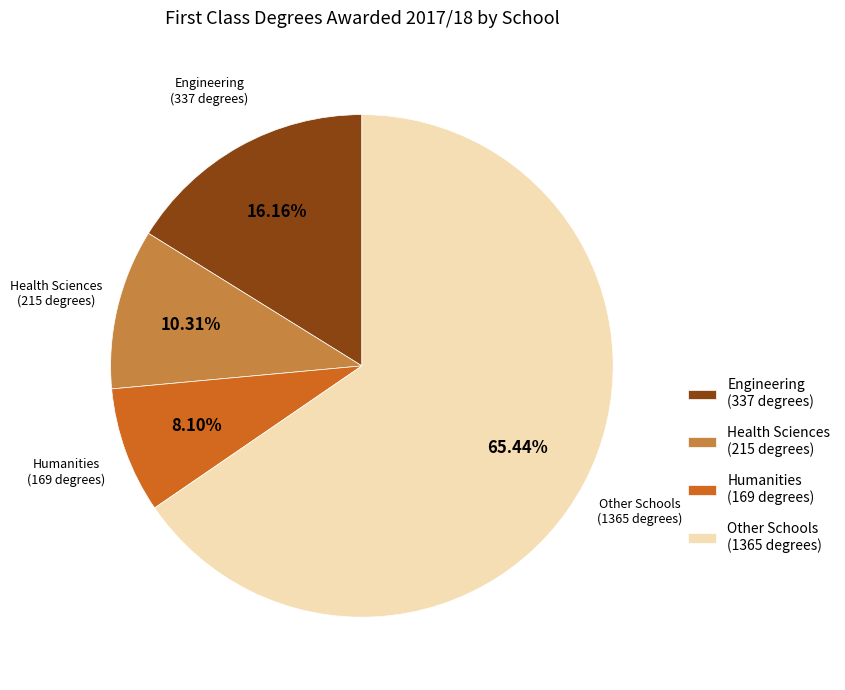

Count the number of slices in the pie.

4